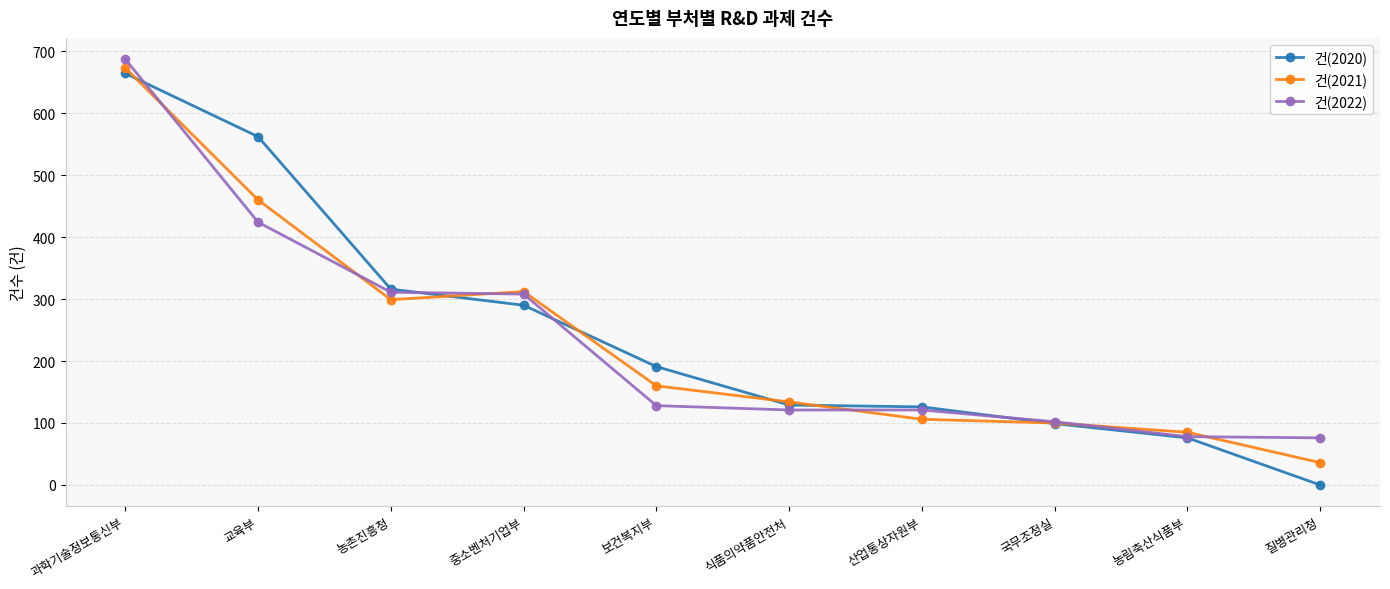

What is the difference between the 건(2022) values at 과학기술정보통신부 and 식품의약품안전처?

566